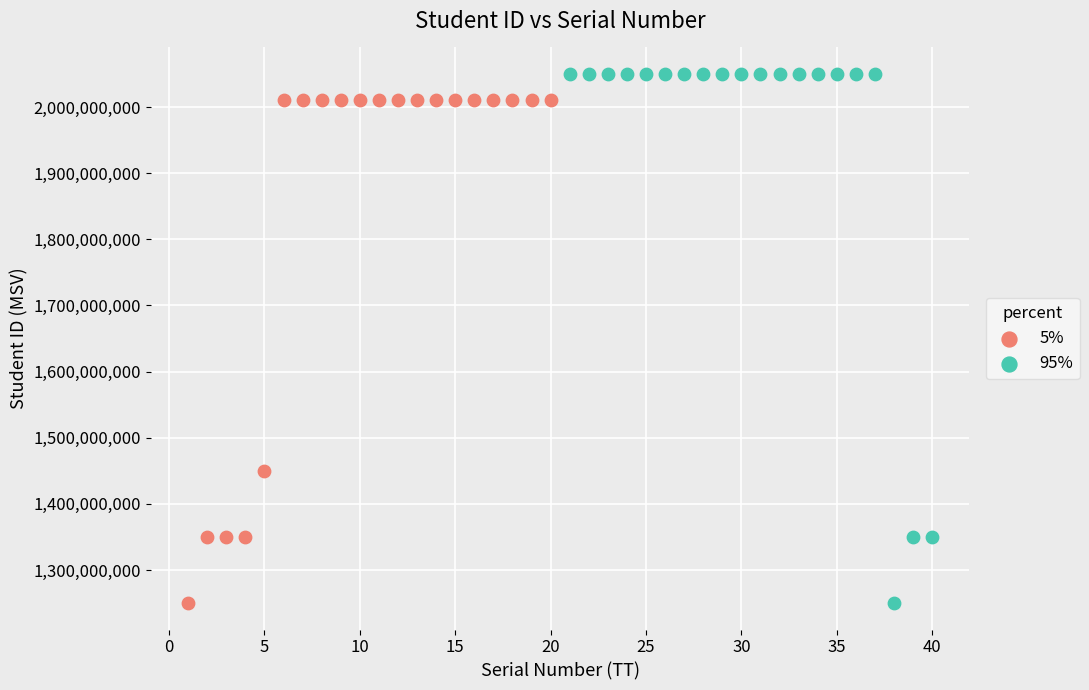

Which series has the widest spread of Y values?

95%